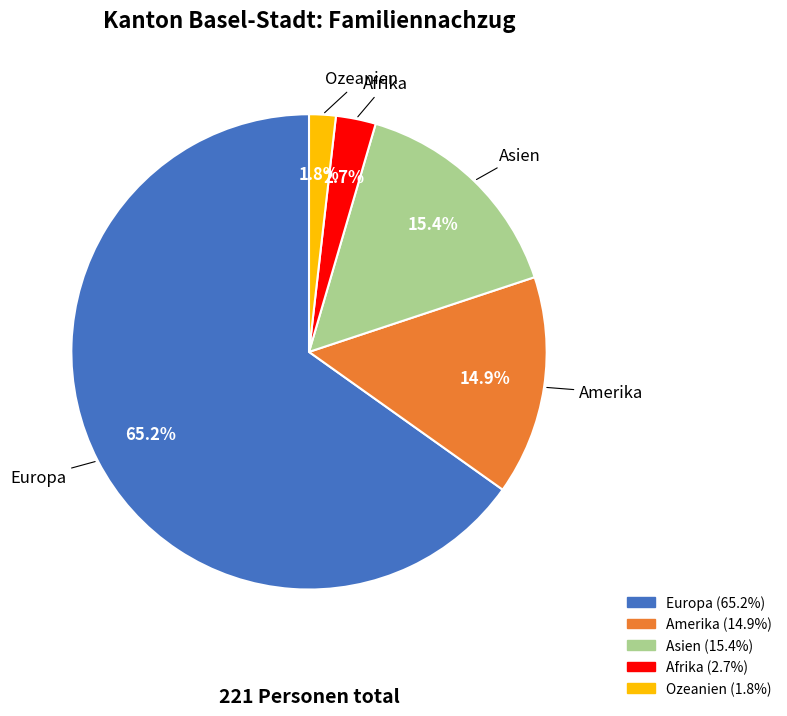

Which category accounts for the majority?

Europa